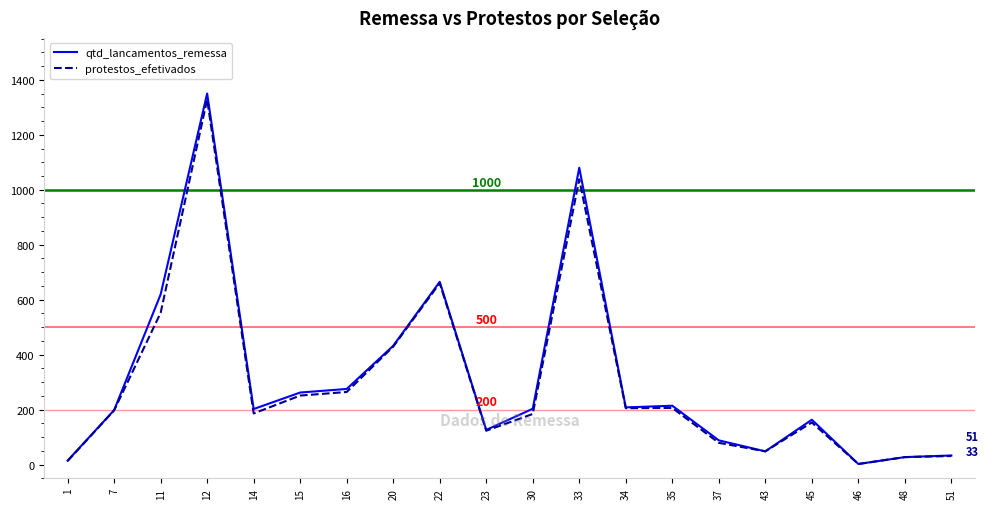

Which series has the largest range (max minus min)?

qtd_lancamentos_remessa